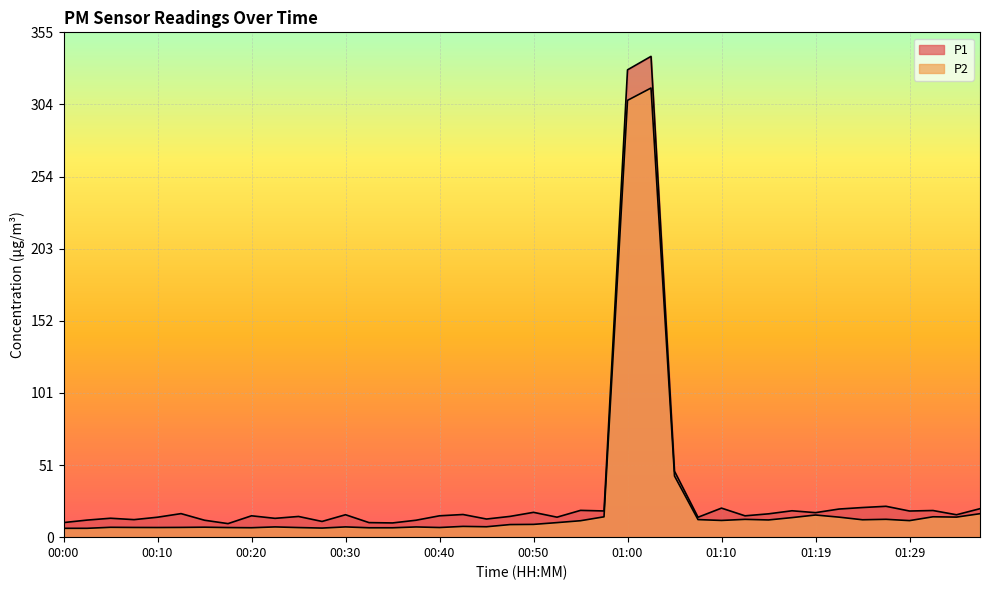

How many lines are shown in the chart?

2